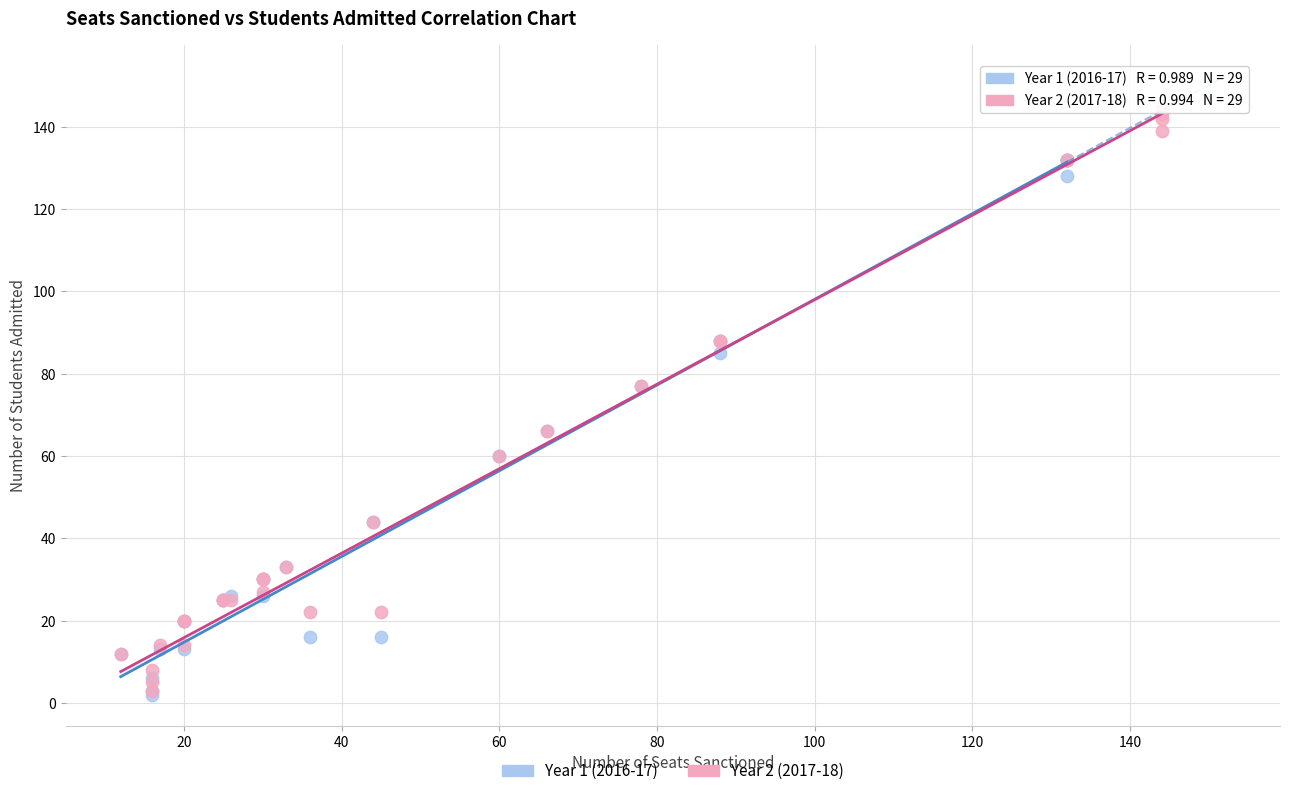

Which series reaches the maximum Y coordinate?

Year 2 (2017-18)